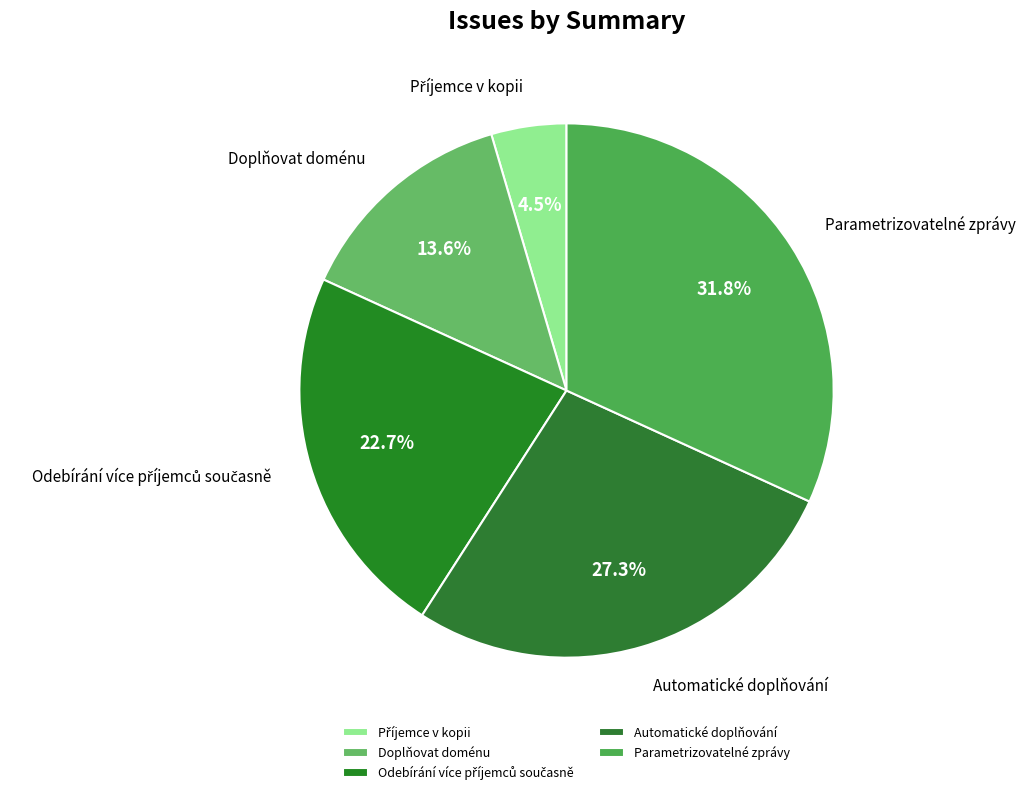

Does Doplňovat doménu account for over 50% of the chart?

No